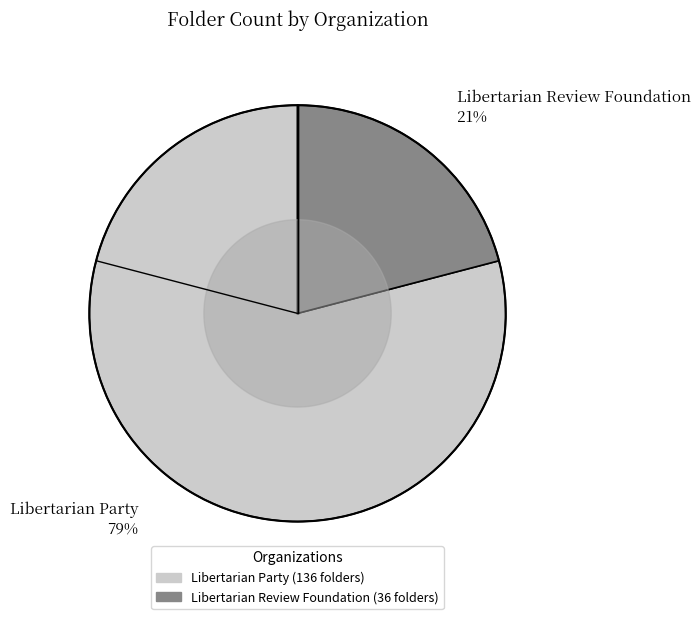

What percentage is the Libertarian Review Foundation slice, to the nearest percent?

21%